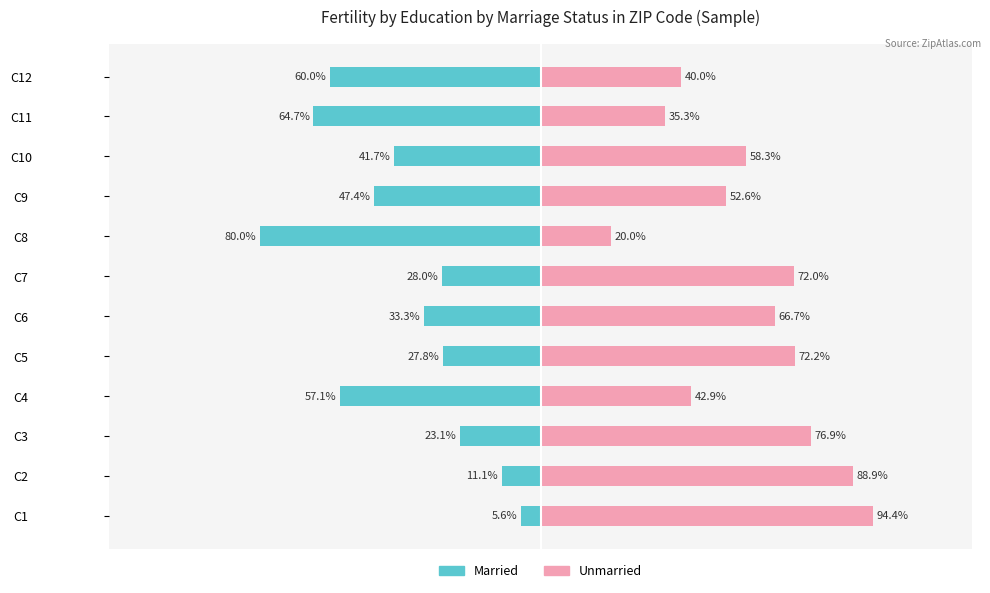

Rank the series at C3 from lowest to highest value.

Married, Unmarried